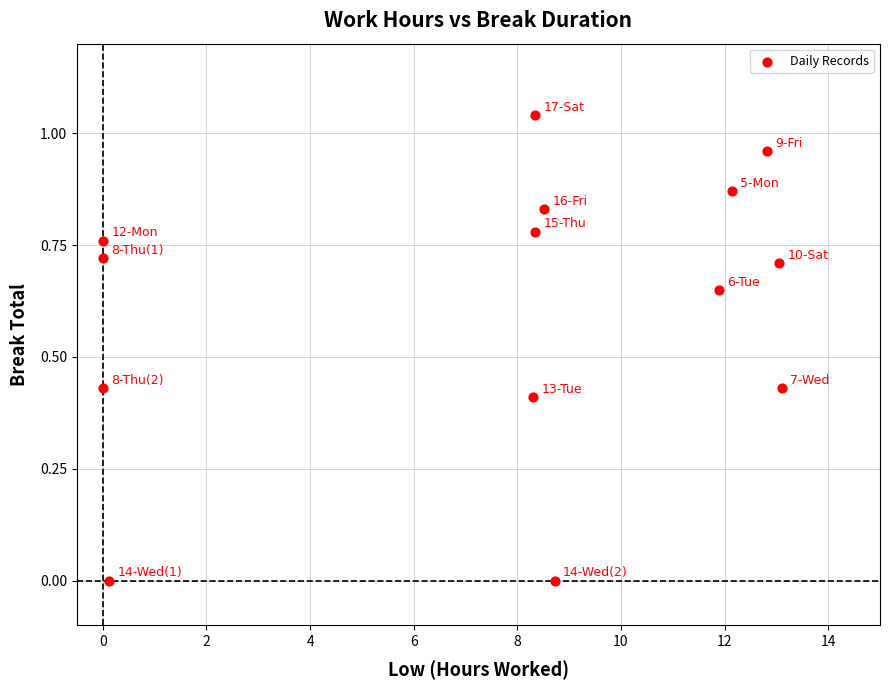

What is the range of X values (max minus min)?

13.1